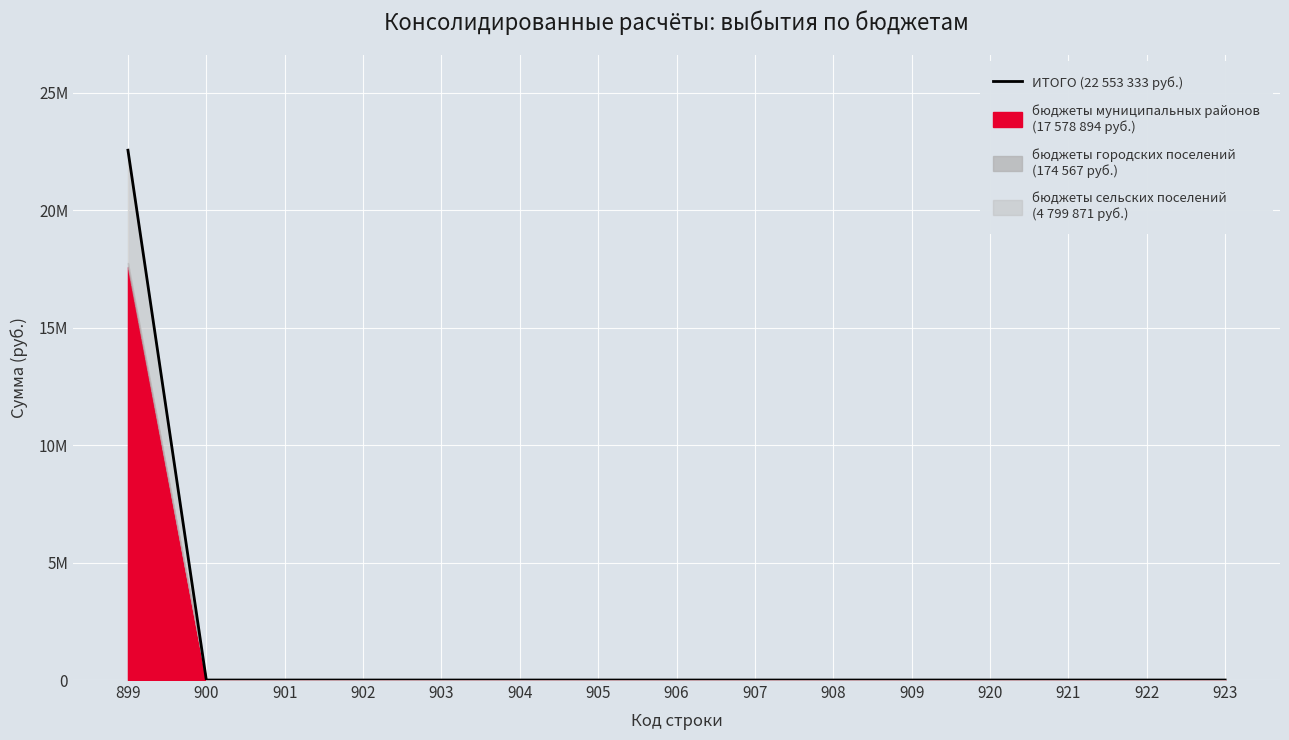

Which category has the lowest value across all series?

900